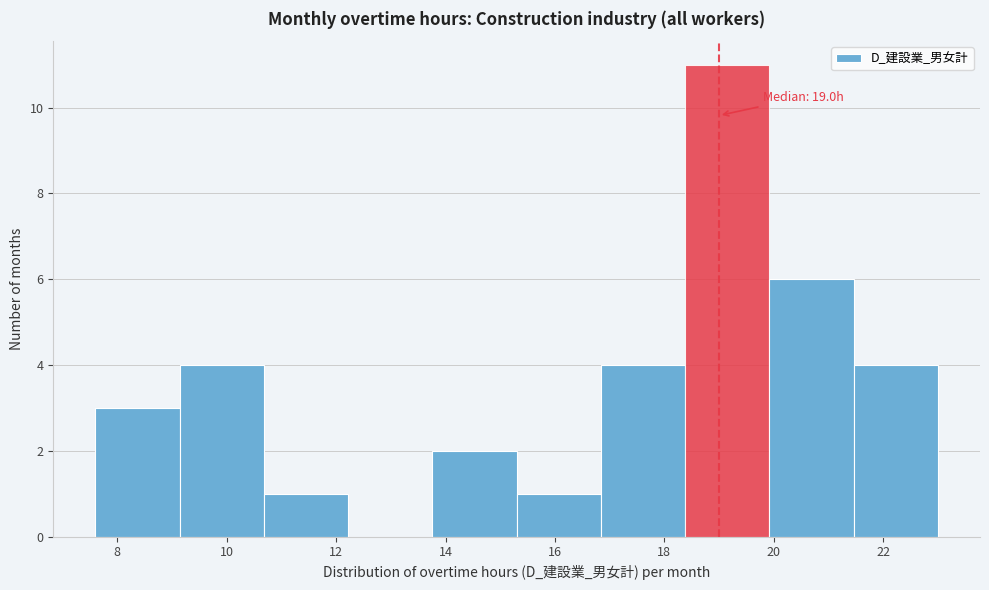

Over which range of the x-axis is the bar tallest?

18.38 to 19.92